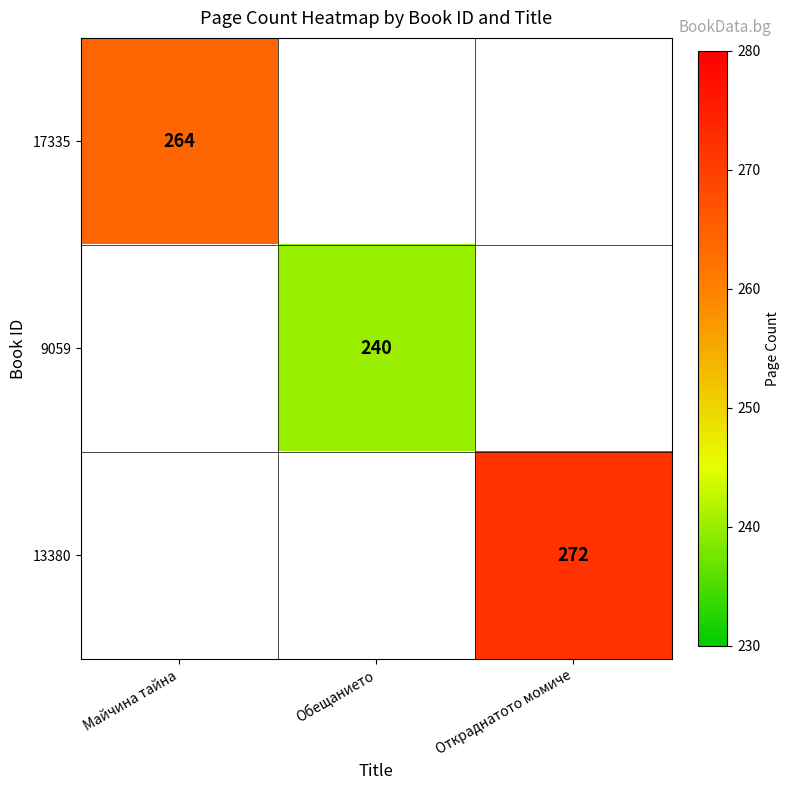

Is it true that 17335 equals 470 at Майчина тайна?

False